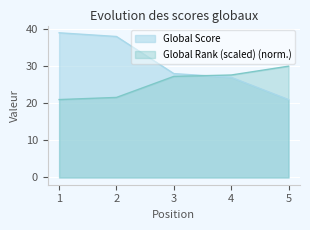

How many categories are shown in the chart?

5